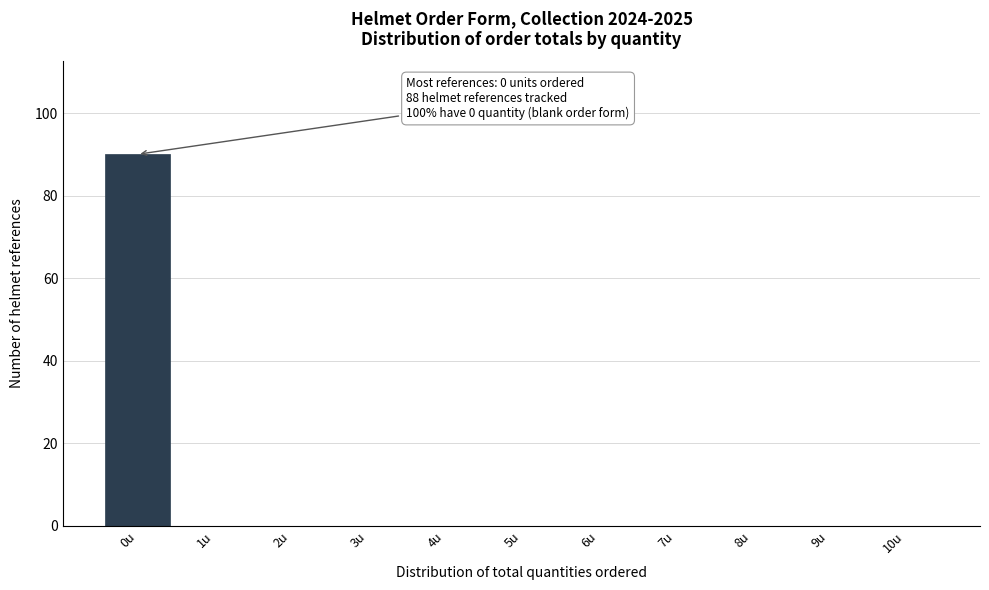

Reading left to right, what are all the values shown in this chart?

0u=90	1u=0	2u=0	3u=0	4u=0	5u=0	6u=0	7u=0	8u=0	9u=0	10u=0